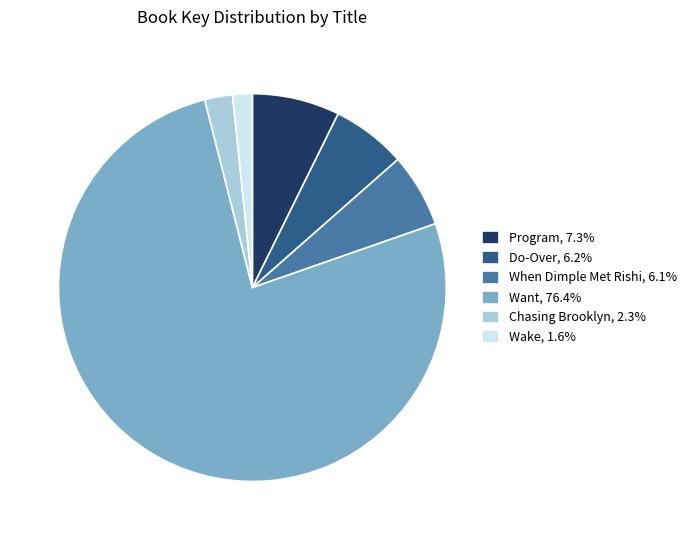

Which category has the biggest portion of the pie?

Want